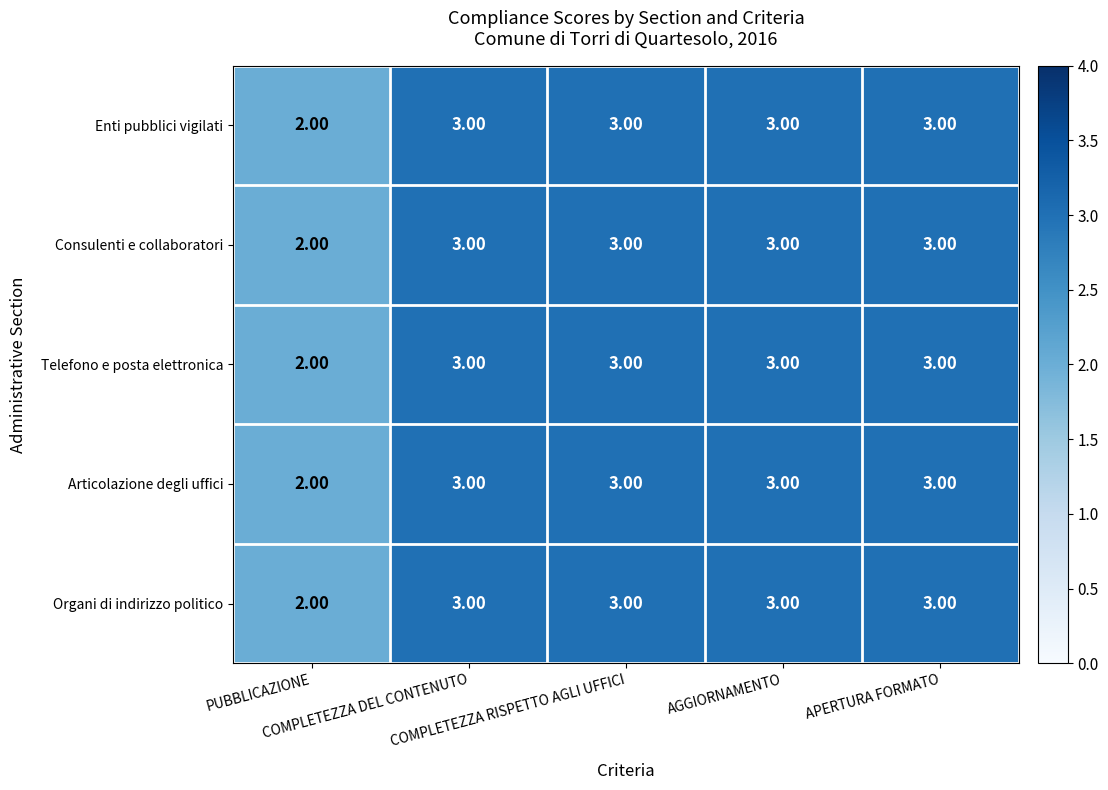

What is the sum of all Articolazione degli uffici values?

14